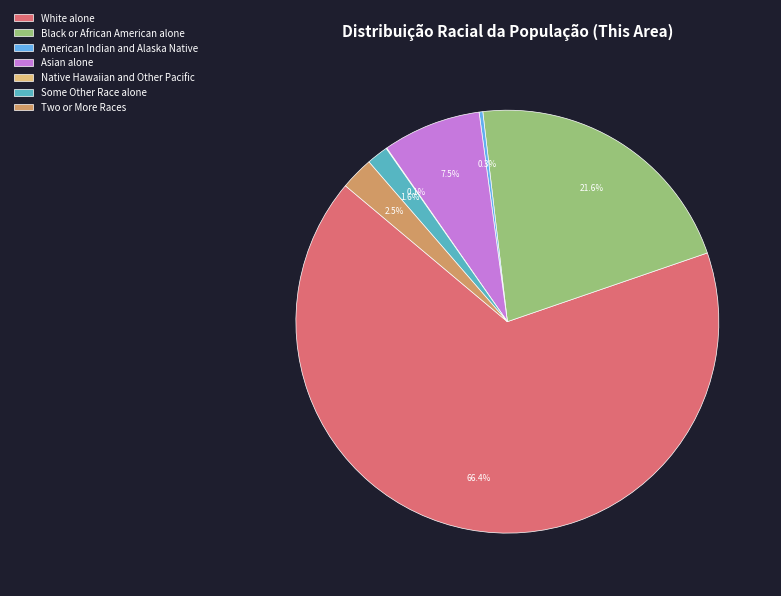

To the nearest percent, what is the average slice percentage?

14%